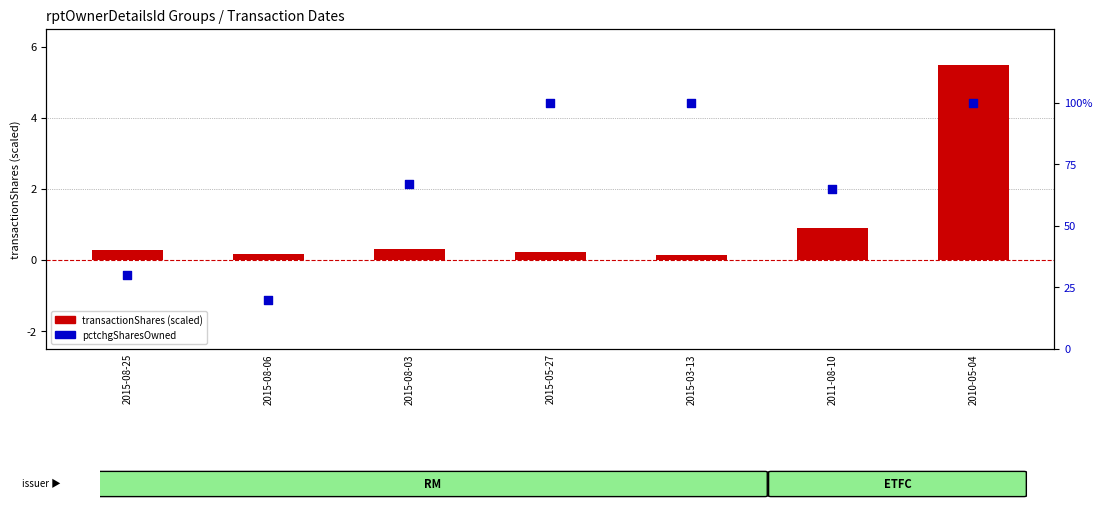

At which category is the sum across all series the highest?

2010-05-04